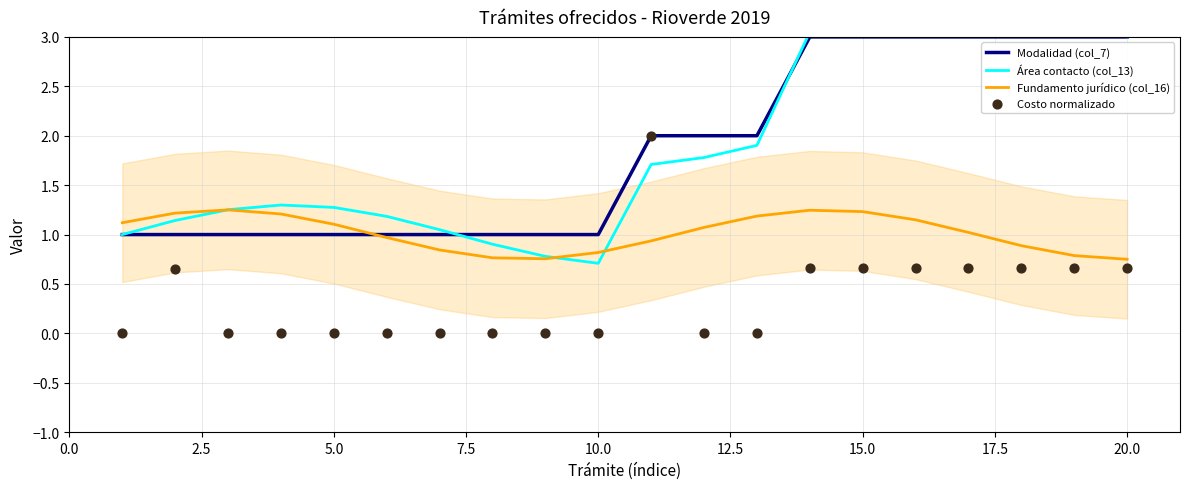

Which series contains the lowest Y value?

Costo normalizado